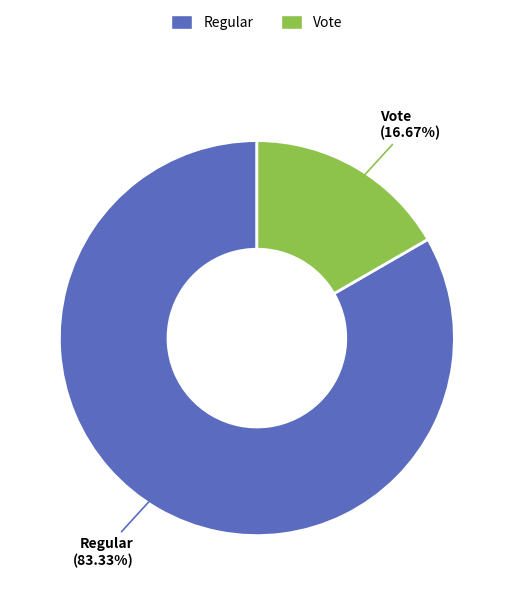

Count the number of slices in the pie.

2